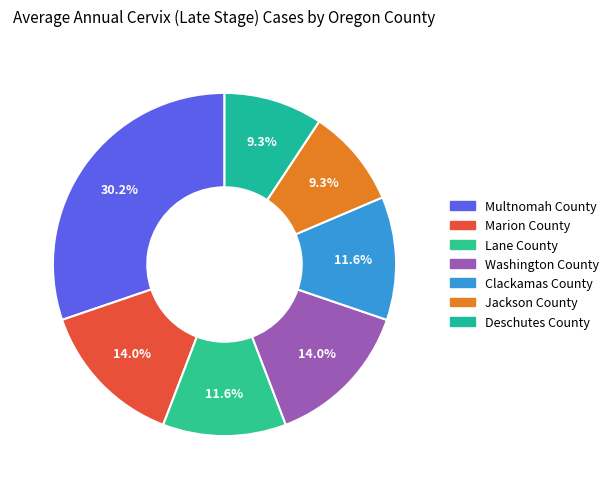

Which category has the biggest portion of the pie?

Multnomah County